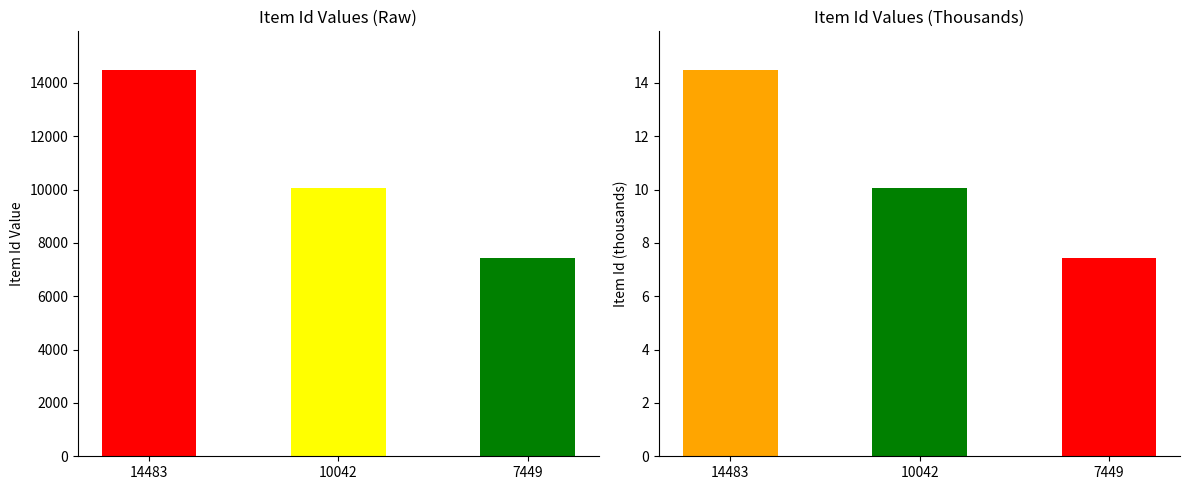

List the labels in order of value, smallest first.

7449, 10042, 14483